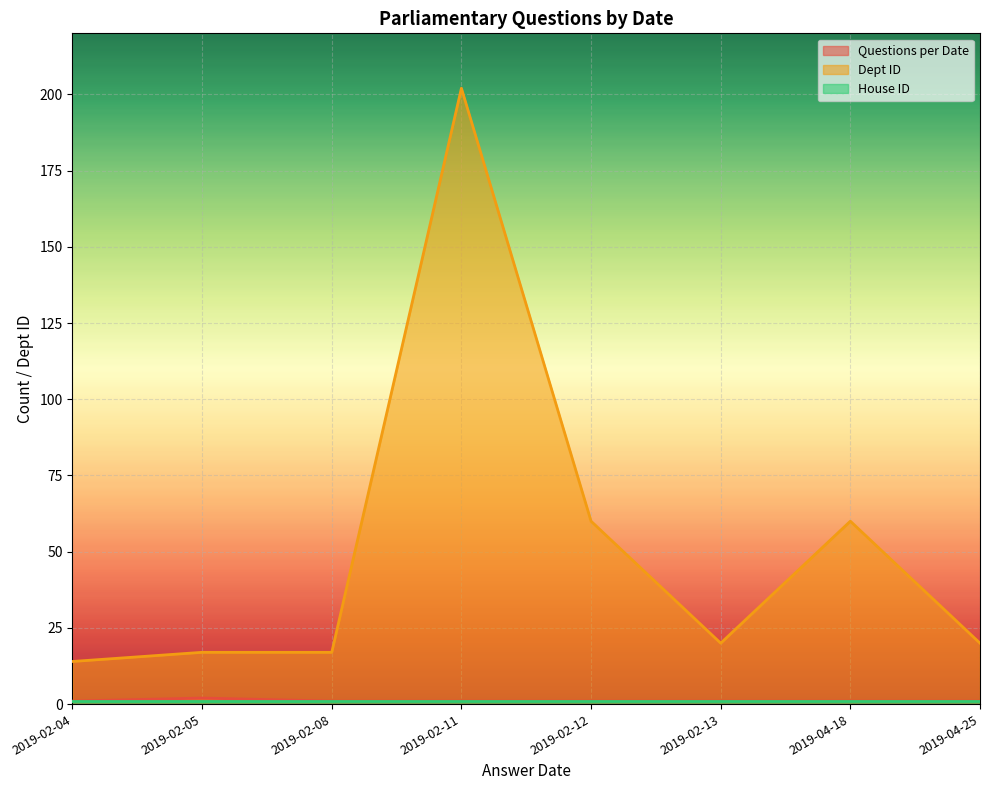

What is the label of the 3rd point from the right?

2019-02-13